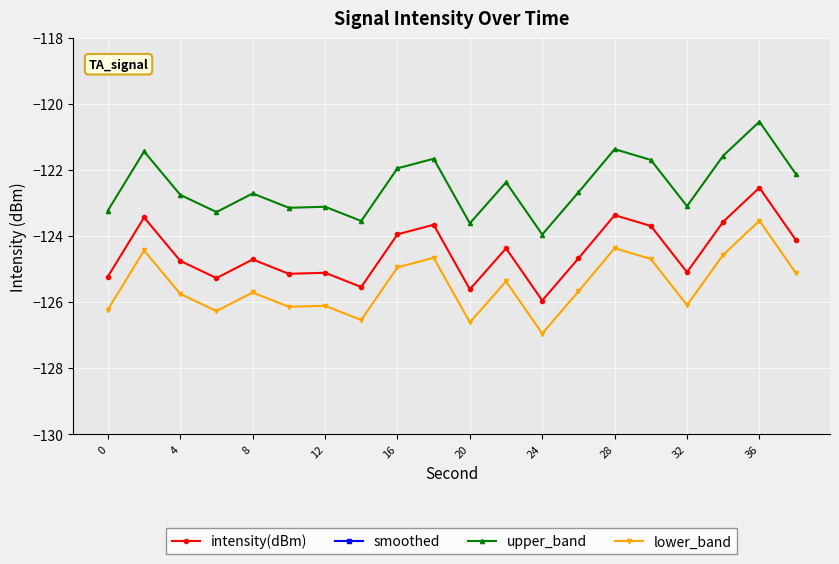

True or false: smoothed and lower_band cross at least once.

False